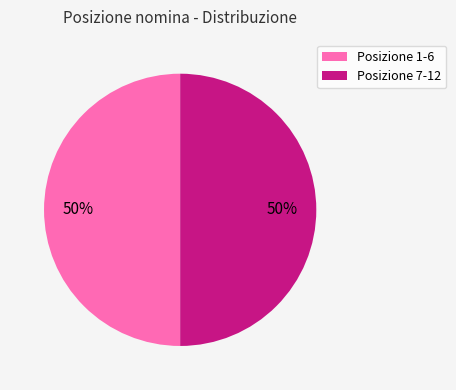

To the nearest percent, what is the average slice percentage?

50%